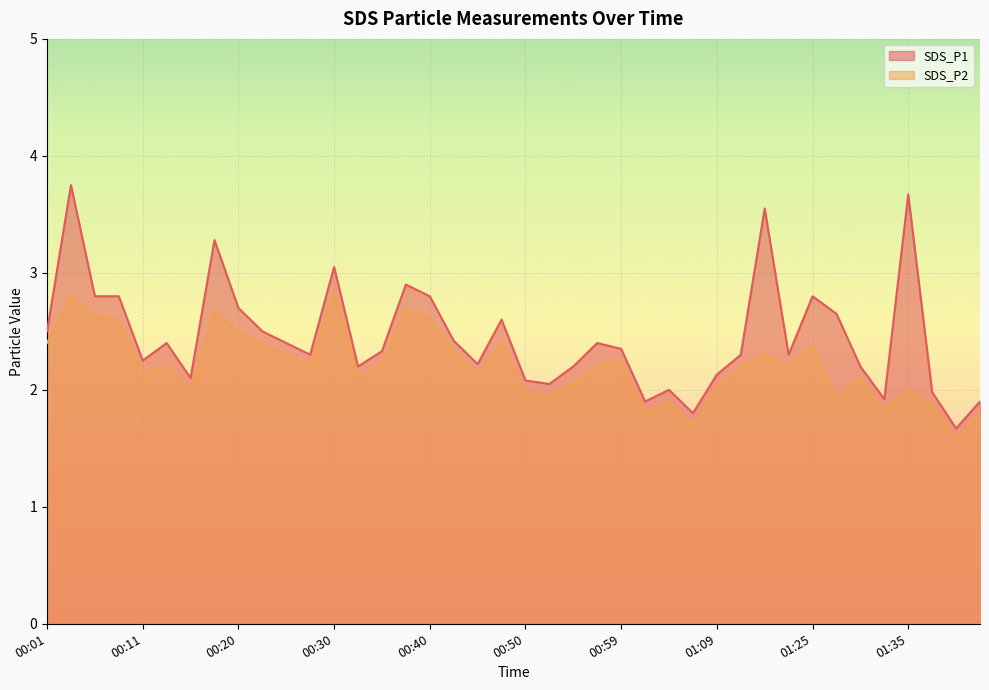

How many values in the SDS_P2 series exceed 2?

28